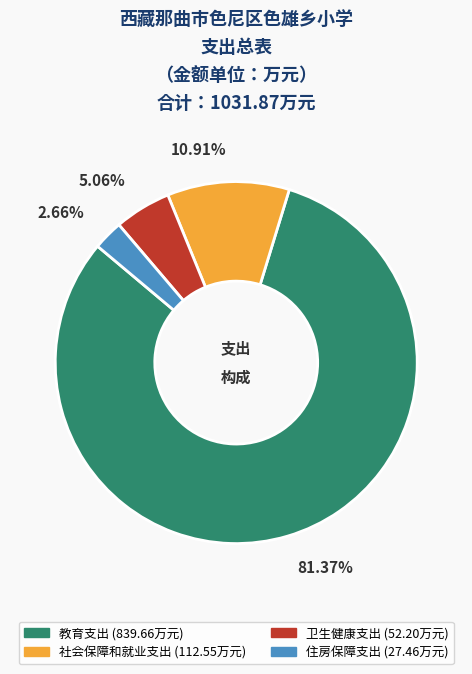

Count the number of slices in the pie.

4